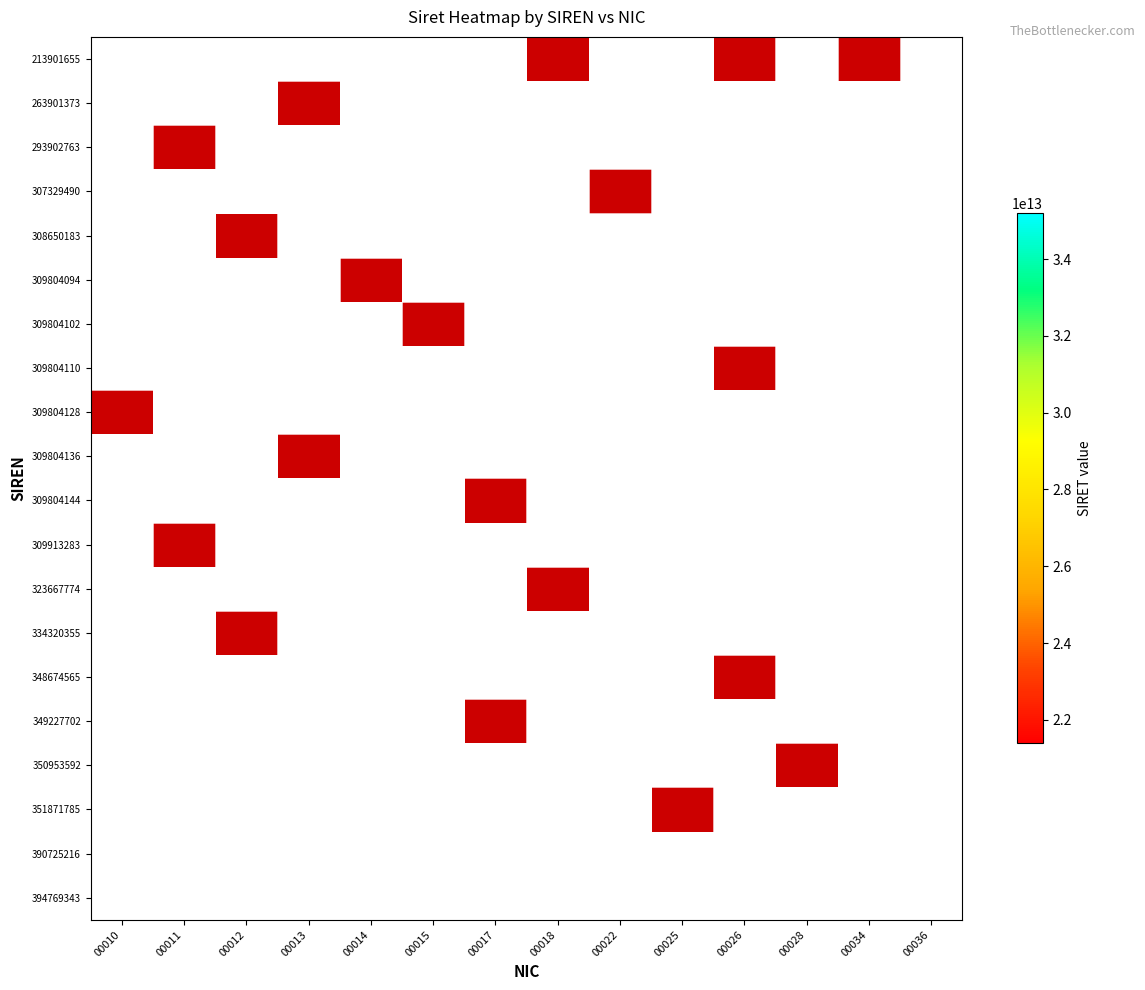

How many data points does each series have?

14